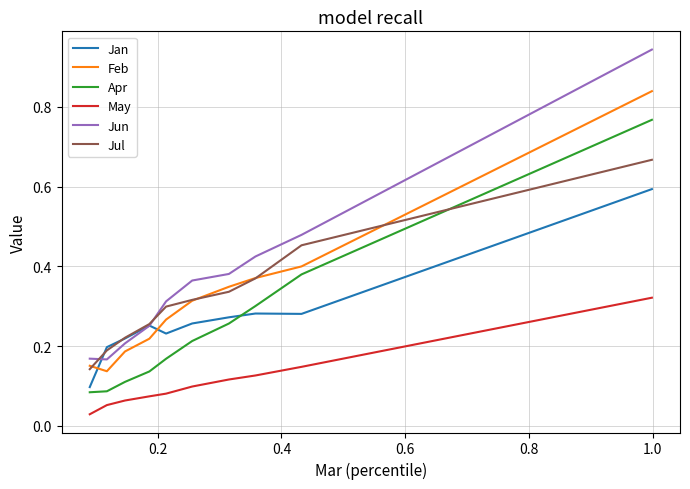

True or false: Jun and Apr cross at least once.

False